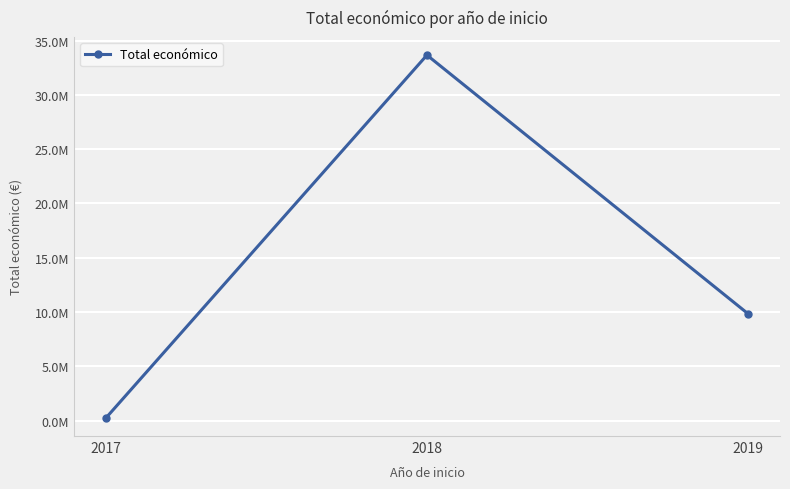

Where is the data nearest to the value 16954781?

2019